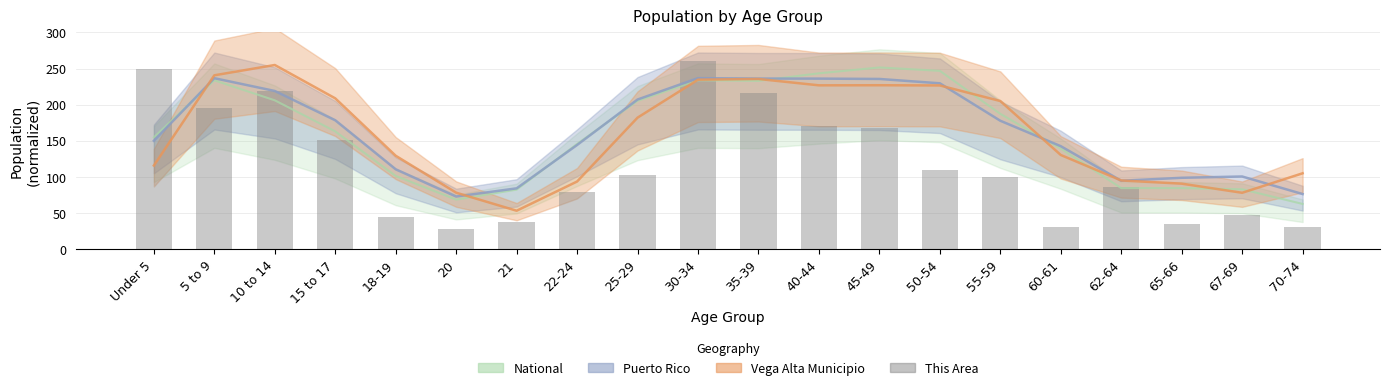

At which category does the chart reach its peak across all series?

30-34